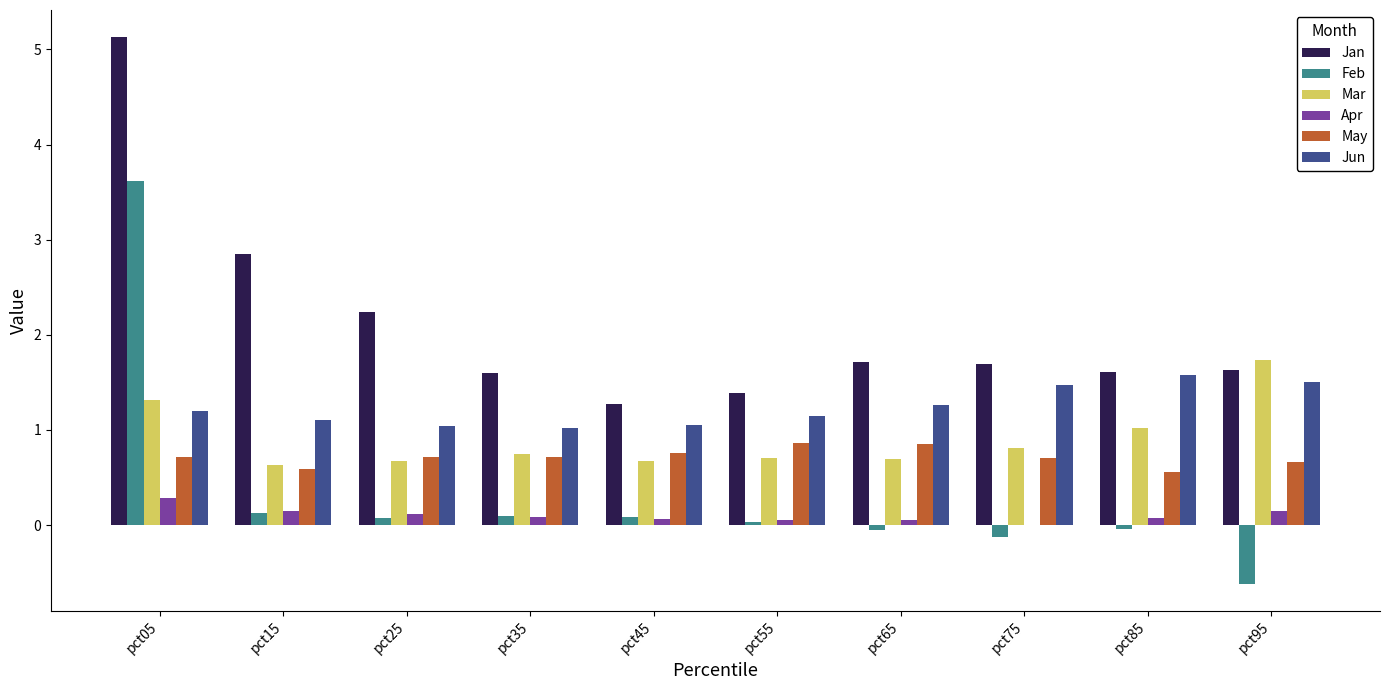

Where does the Apr series first go above 0?

pct05